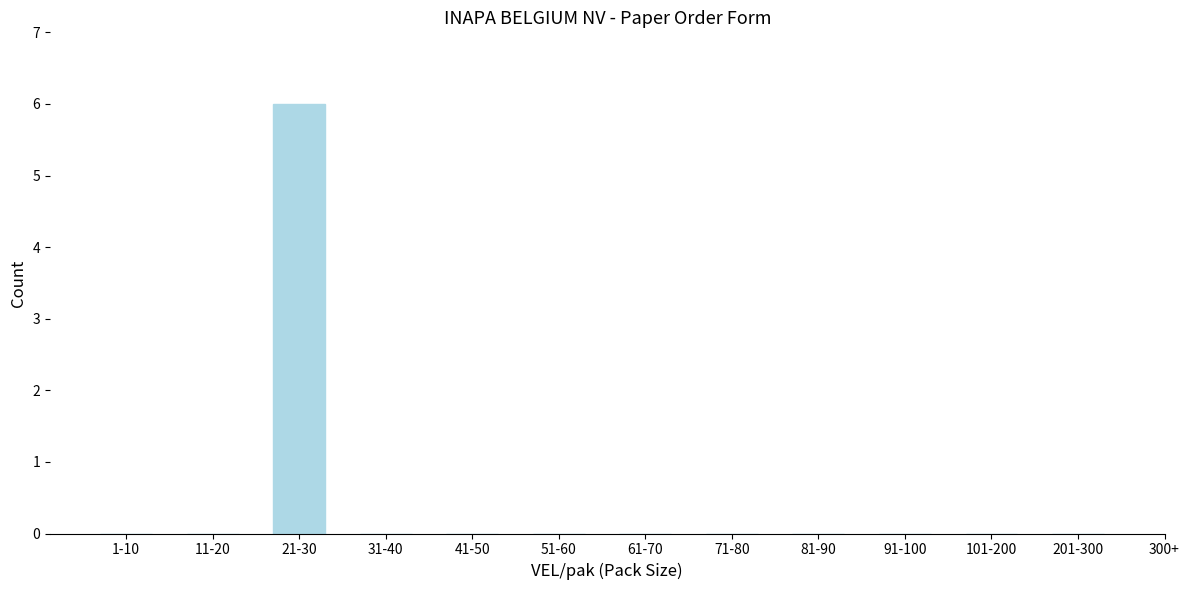

Reading left to right, what are all the values shown in this chart?

1-10=0	11-20=0	21-30=6	31-40=0	41-50=0	51-60=0	61-70=0	71-80=0	81-90=0	91-100=0	101-200=0	201-300=0